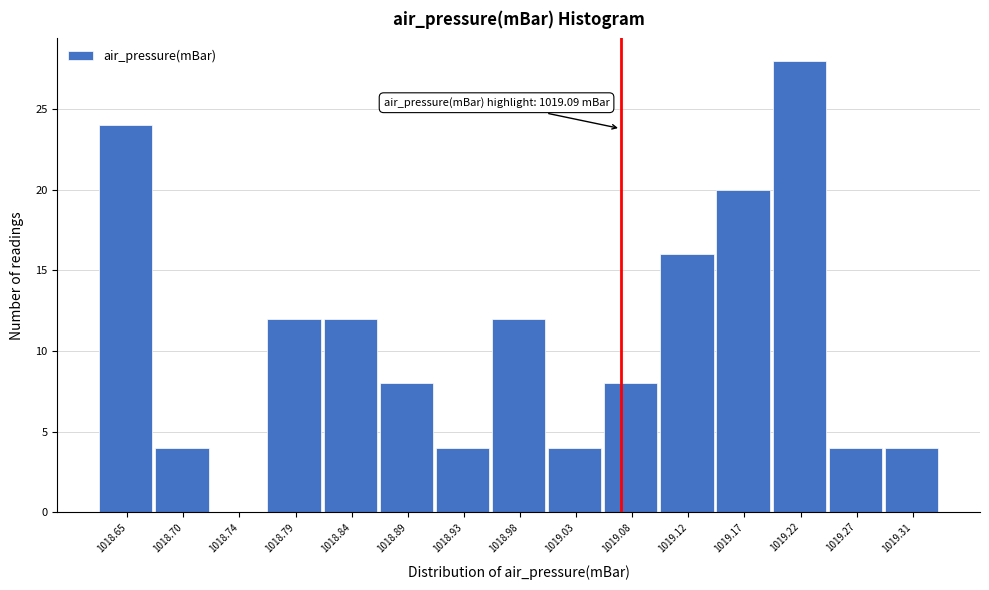

Reading left to right, extract all data points from this chart.

1018.65=24	1018.70=4	1018.74=0	1018.79=12	1018.84=12	1018.89=8	1018.93=4	1018.98=12	1019.03=4	1019.08=8	1019.12=16	1019.17=20	1019.22=28	1019.27=4	1019.31=4